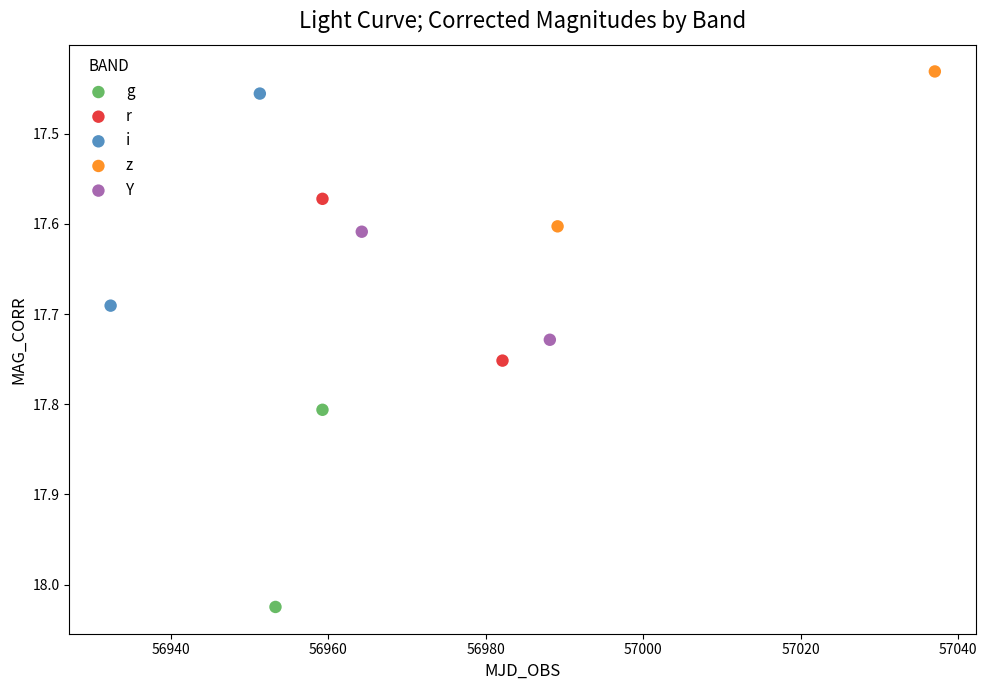

Which series has the largest Y range (max minus min)?

i